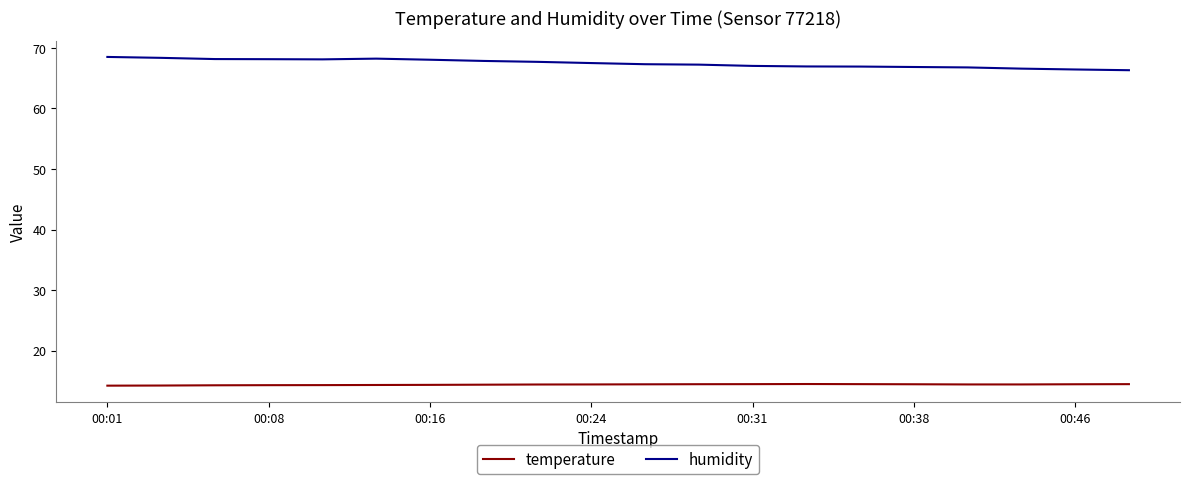

What is the maximum value shown in the chart?

68.5